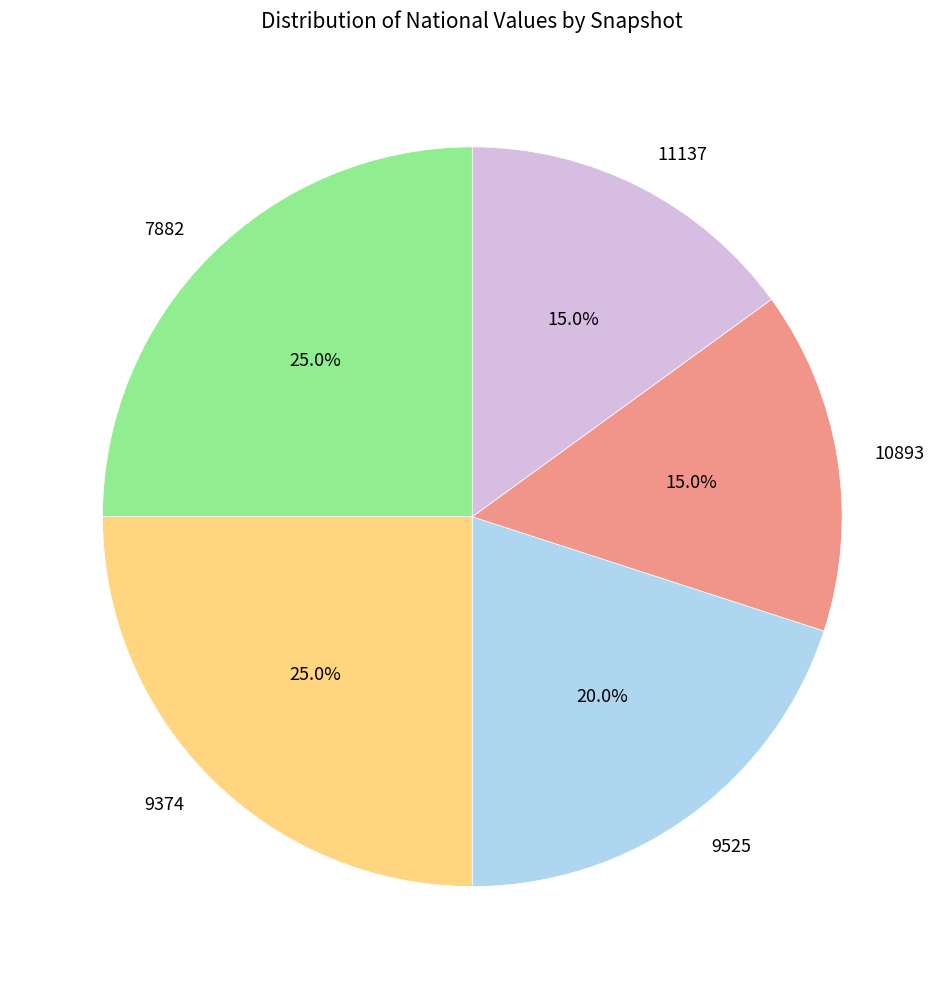

What percentage is NOT represented by 9374?

75.0%